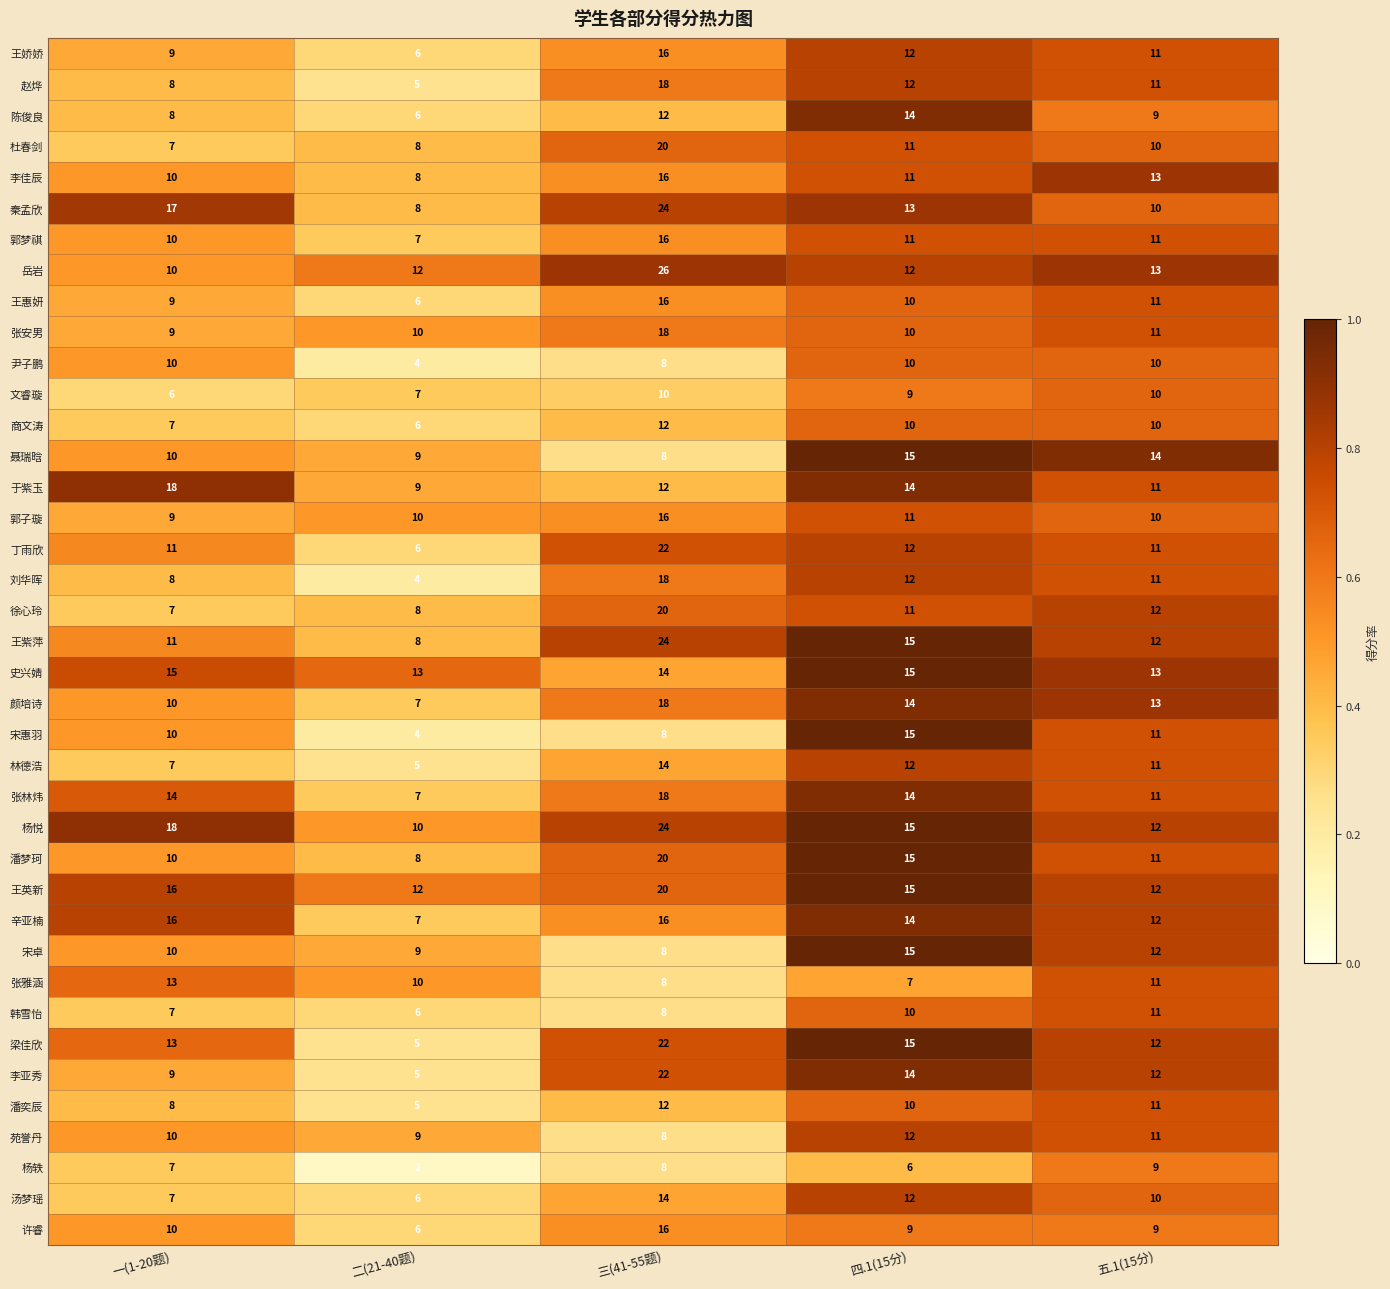

True or false: 杨悦 has a value of 7 at 四.1(15分).

False